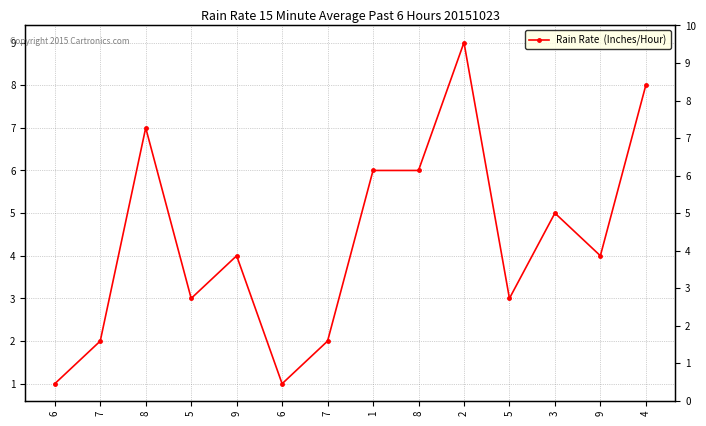

What is the label of the 10th point from the left?

2